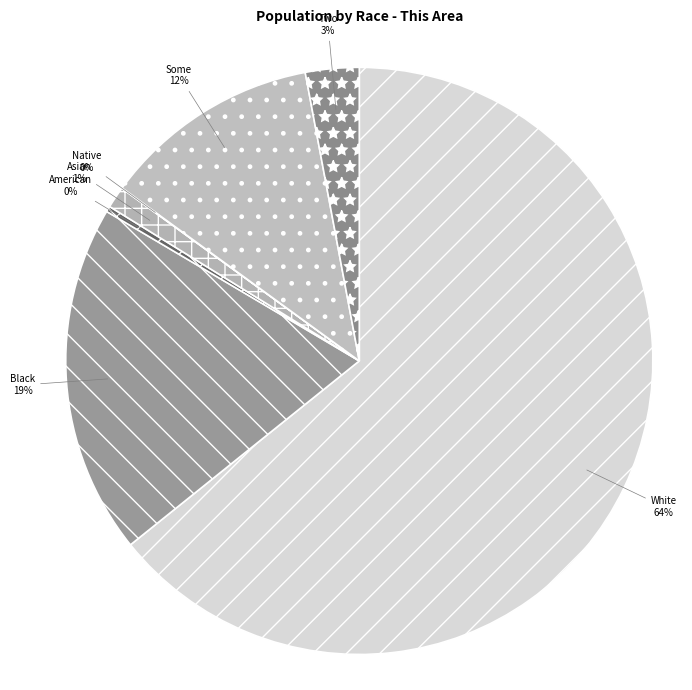

What is the largest slice in the pie chart?

White alone